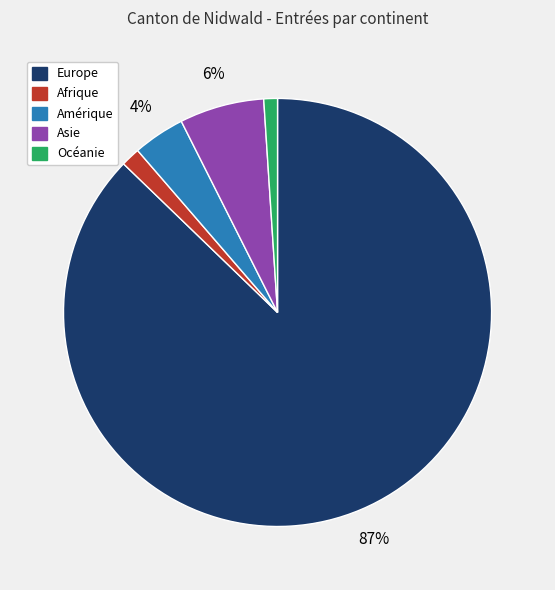

Which has a higher value, Asie or Europe?

Europe